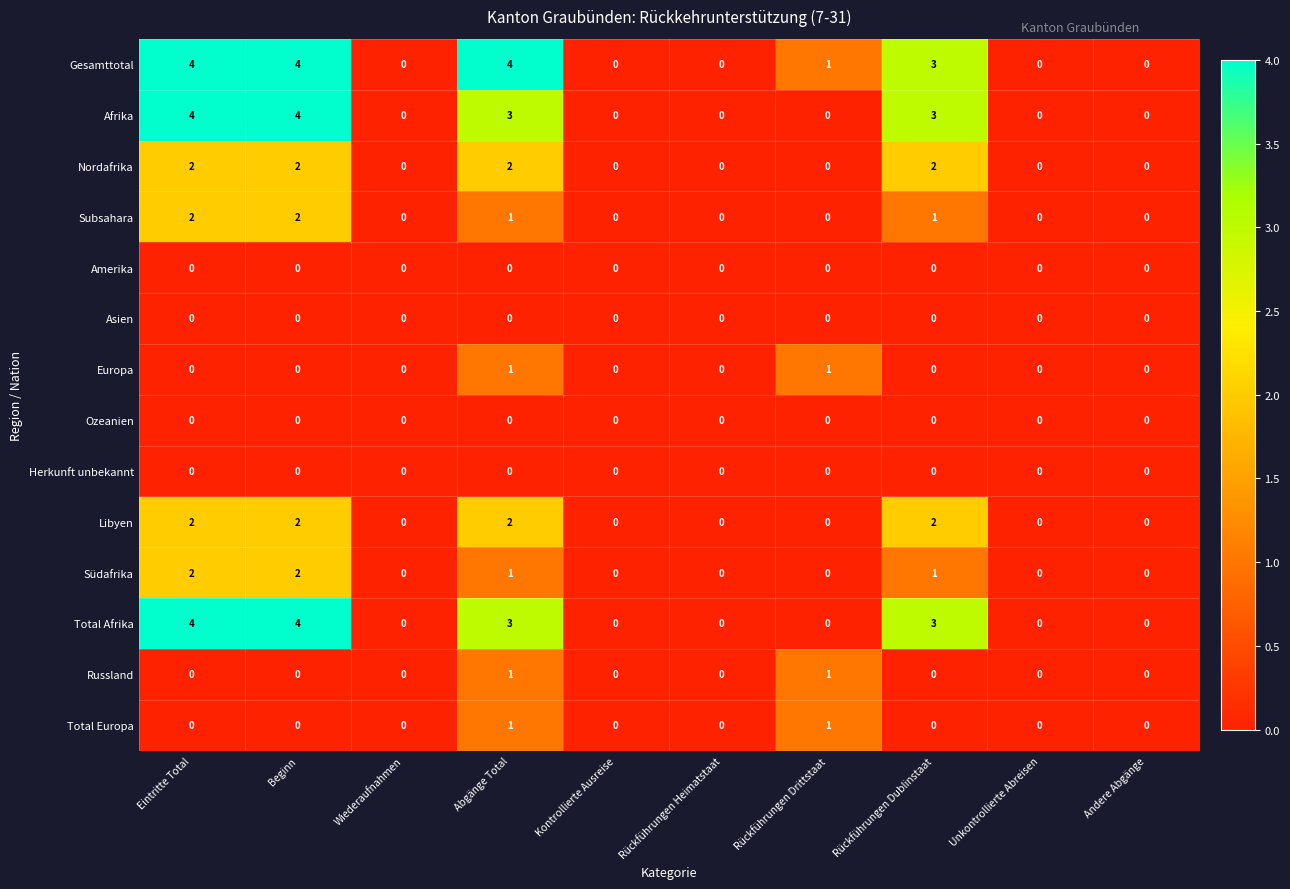

Is it true that Total Afrika equals -2 at Unkontrollierte Abreisen?

False